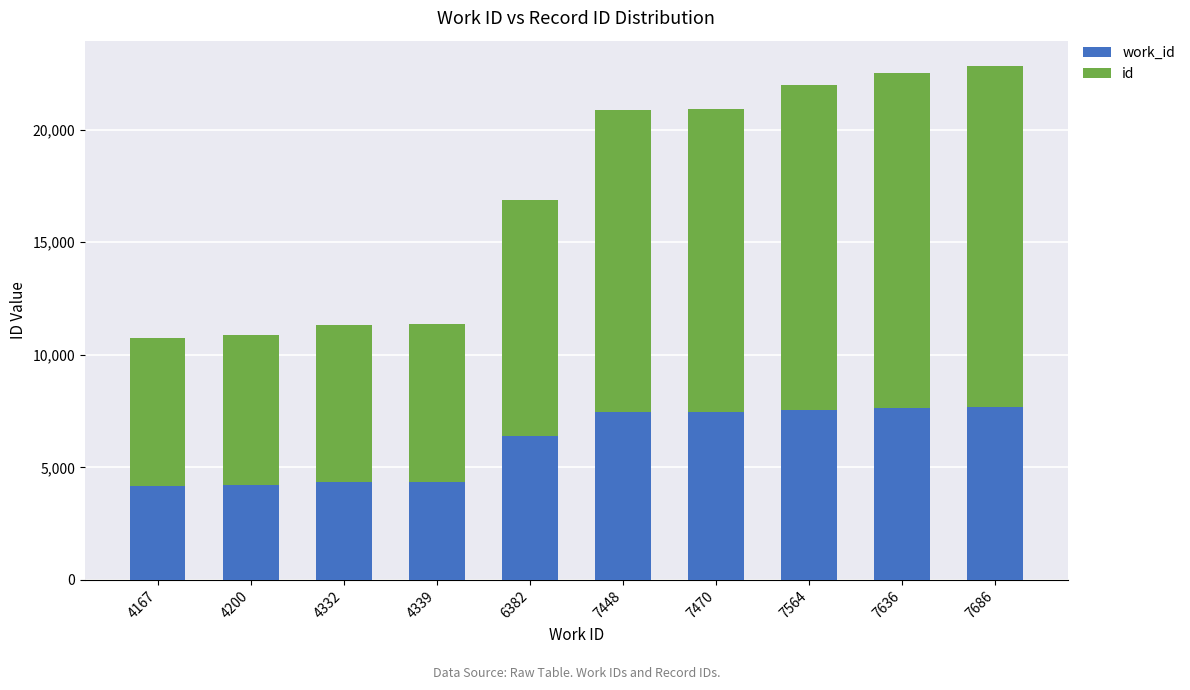

Rank the categories by work_id value from highest to lowest.

7686, 7636, 7564, 7470, 7448, 6382, 4339, 4332, 4200, 4167